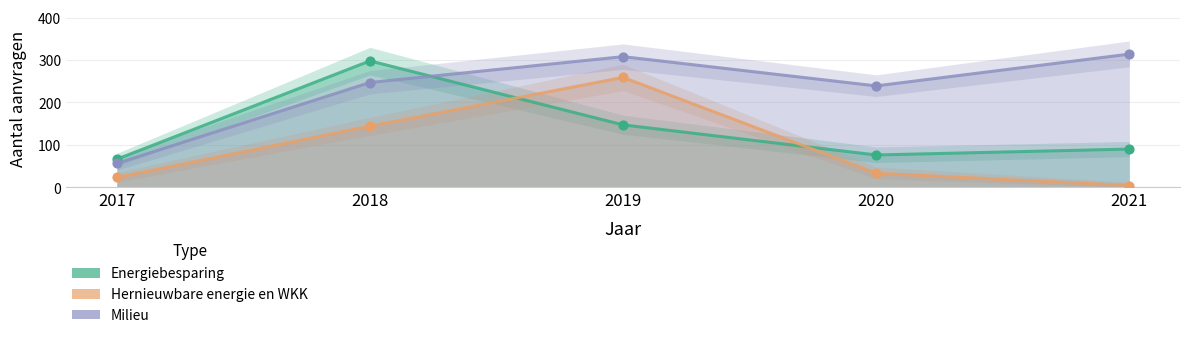

What is the total value across all series at 2019?

714